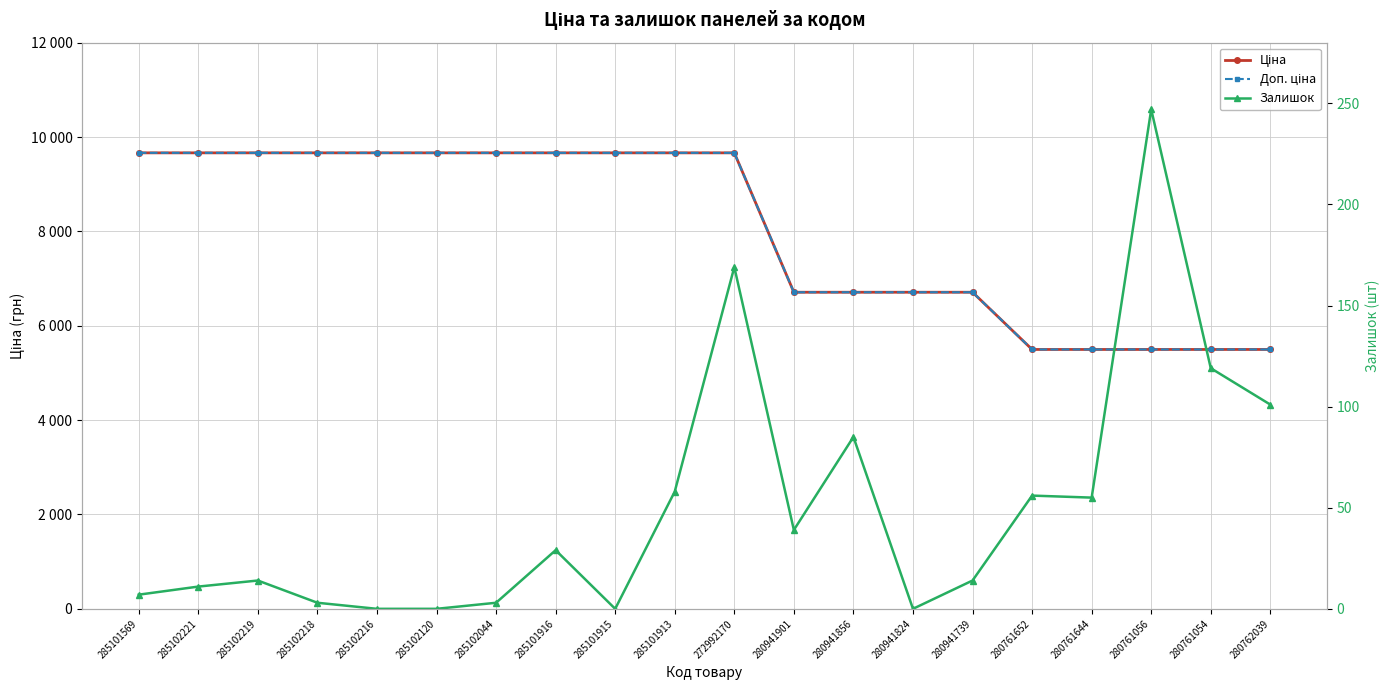

What is the value of the Залишок point at the 19th from the left?

119.0